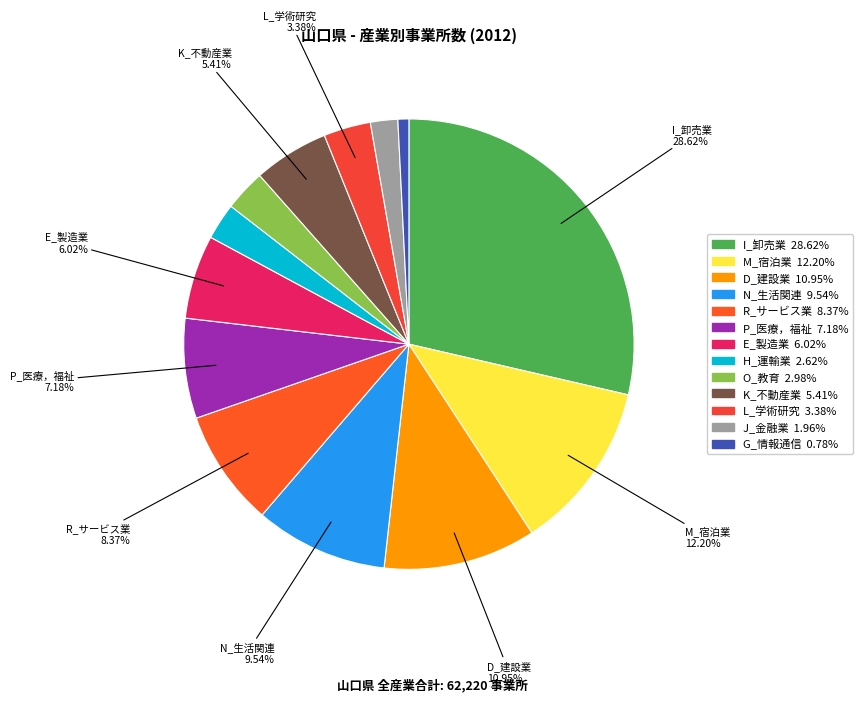

Count the number of slices in the pie.

13